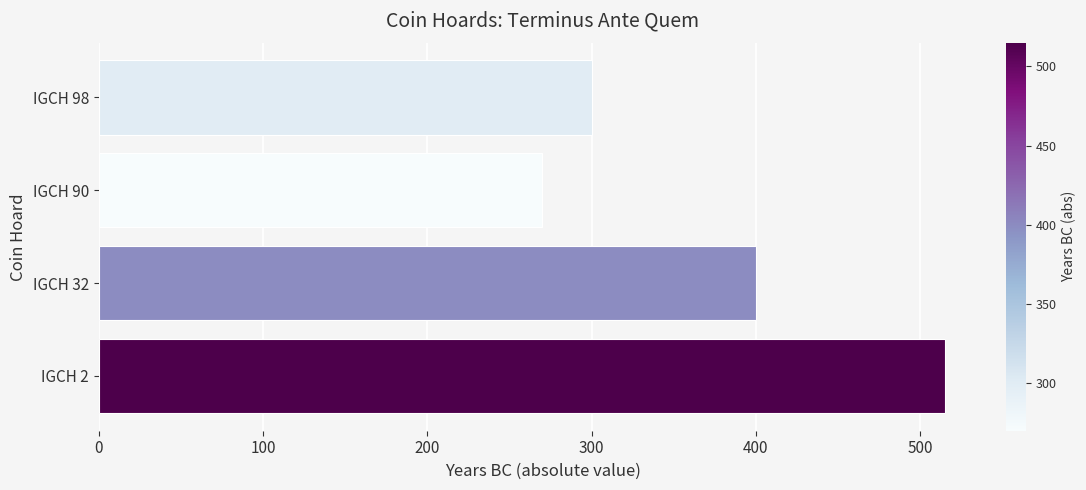

The value at IGCH 2 is 228. True or false?

False